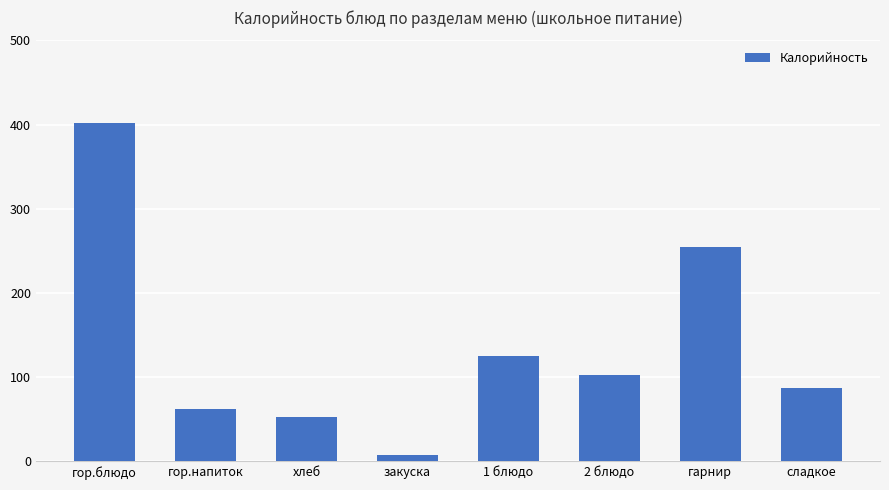

Where is the data nearest to the value 204?

гарнир